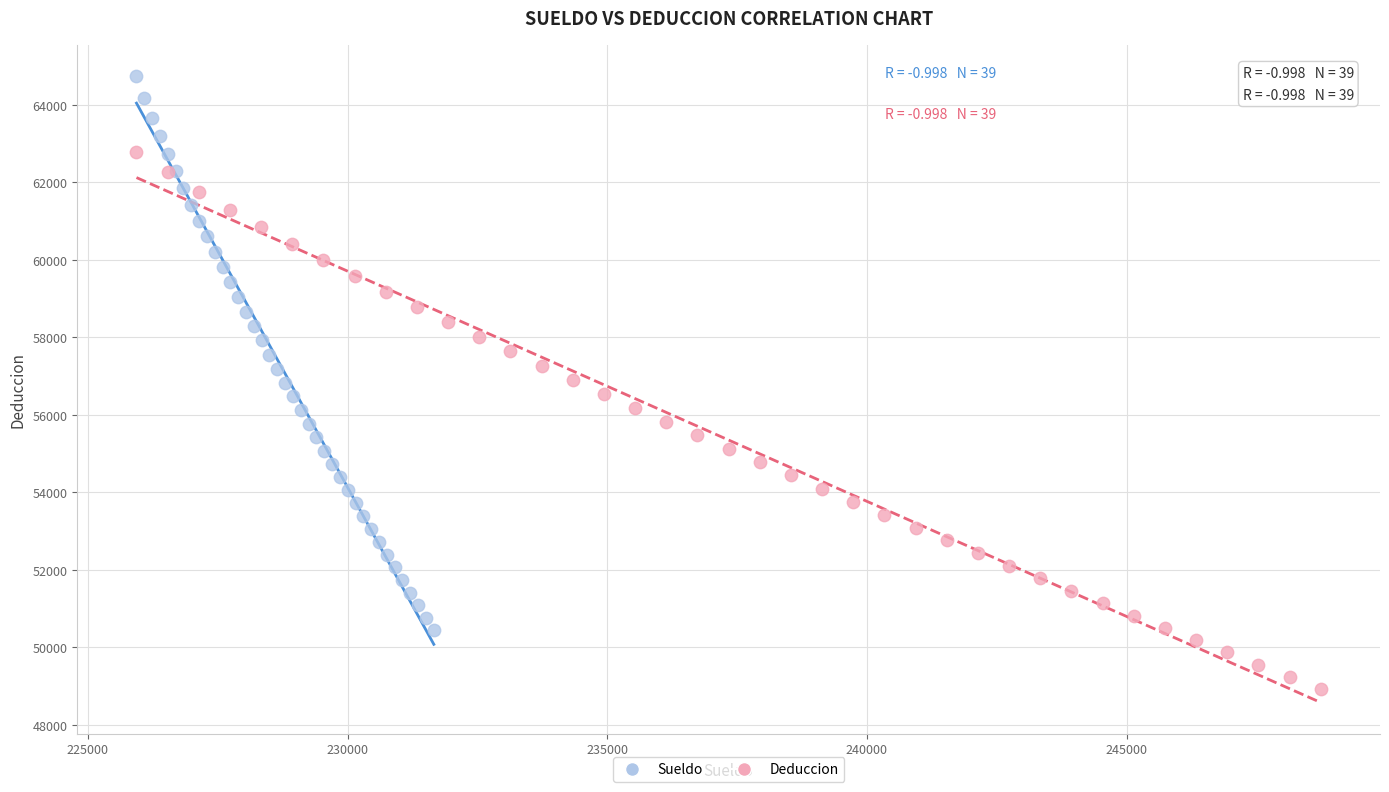

Which series has the largest Y range (max minus min)?

Sueldo